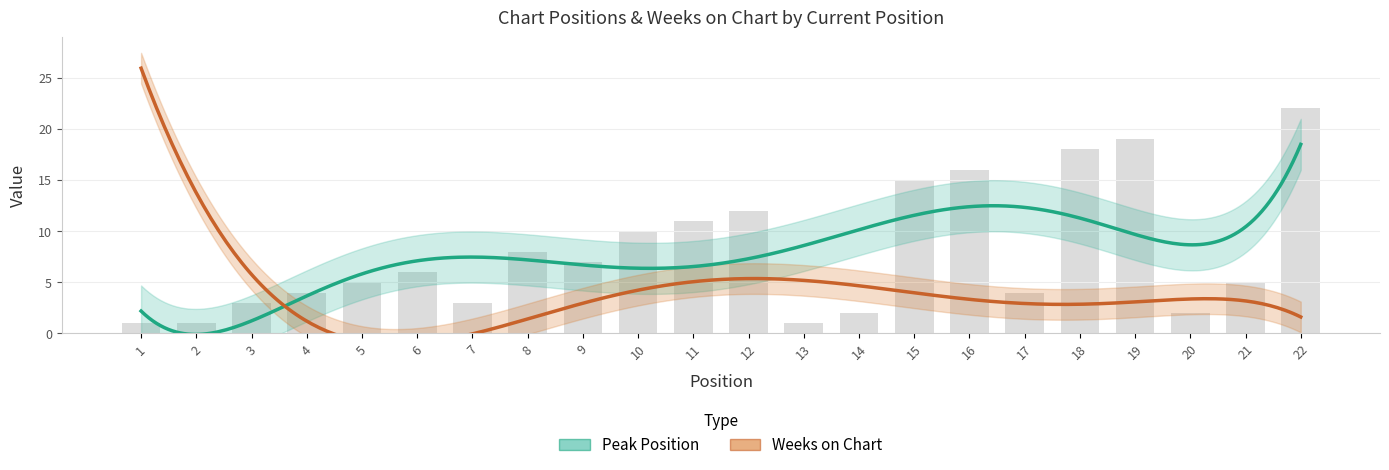

What is the value of the 17th bar from the left?

4